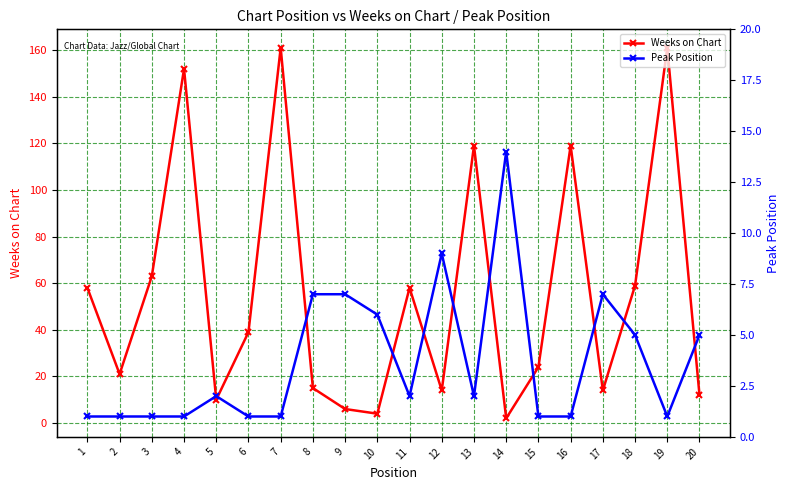

How many interior local peaks does the Weeks on Chart series have?

6